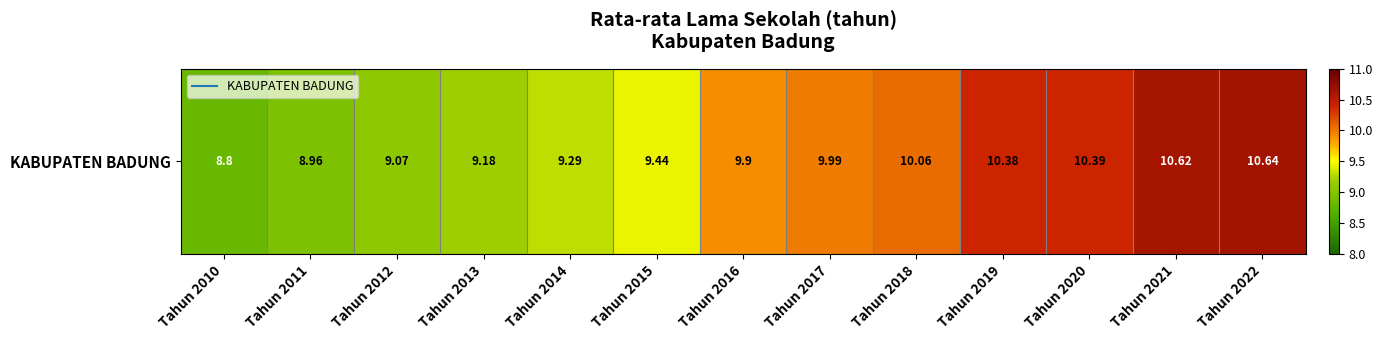

List the labels in order of value, smallest first.

Tahun 2010, Tahun 2011, Tahun 2012, Tahun 2013, Tahun 2014, Tahun 2015, Tahun 2016, Tahun 2017, Tahun 2018, Tahun 2019, Tahun 2020, Tahun 2021, Tahun 2022